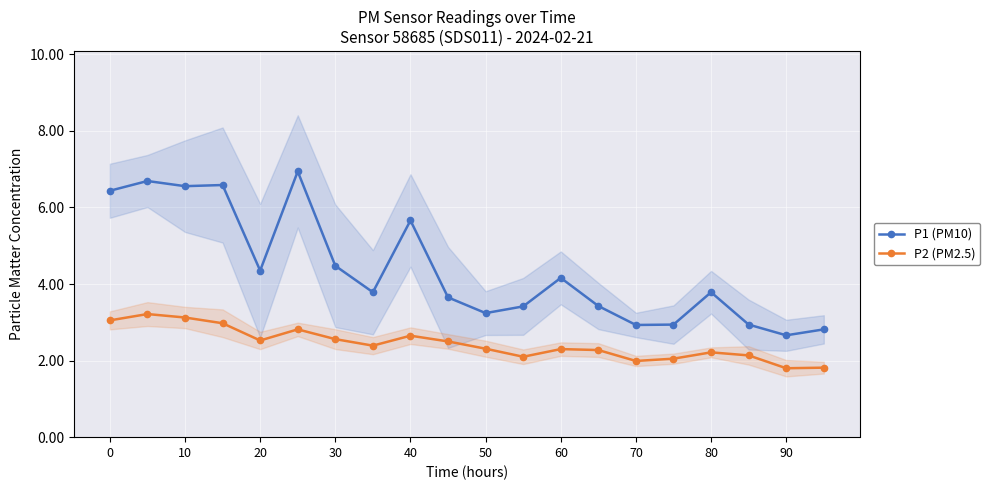

At how many categories does at least one series exceed 6?

5